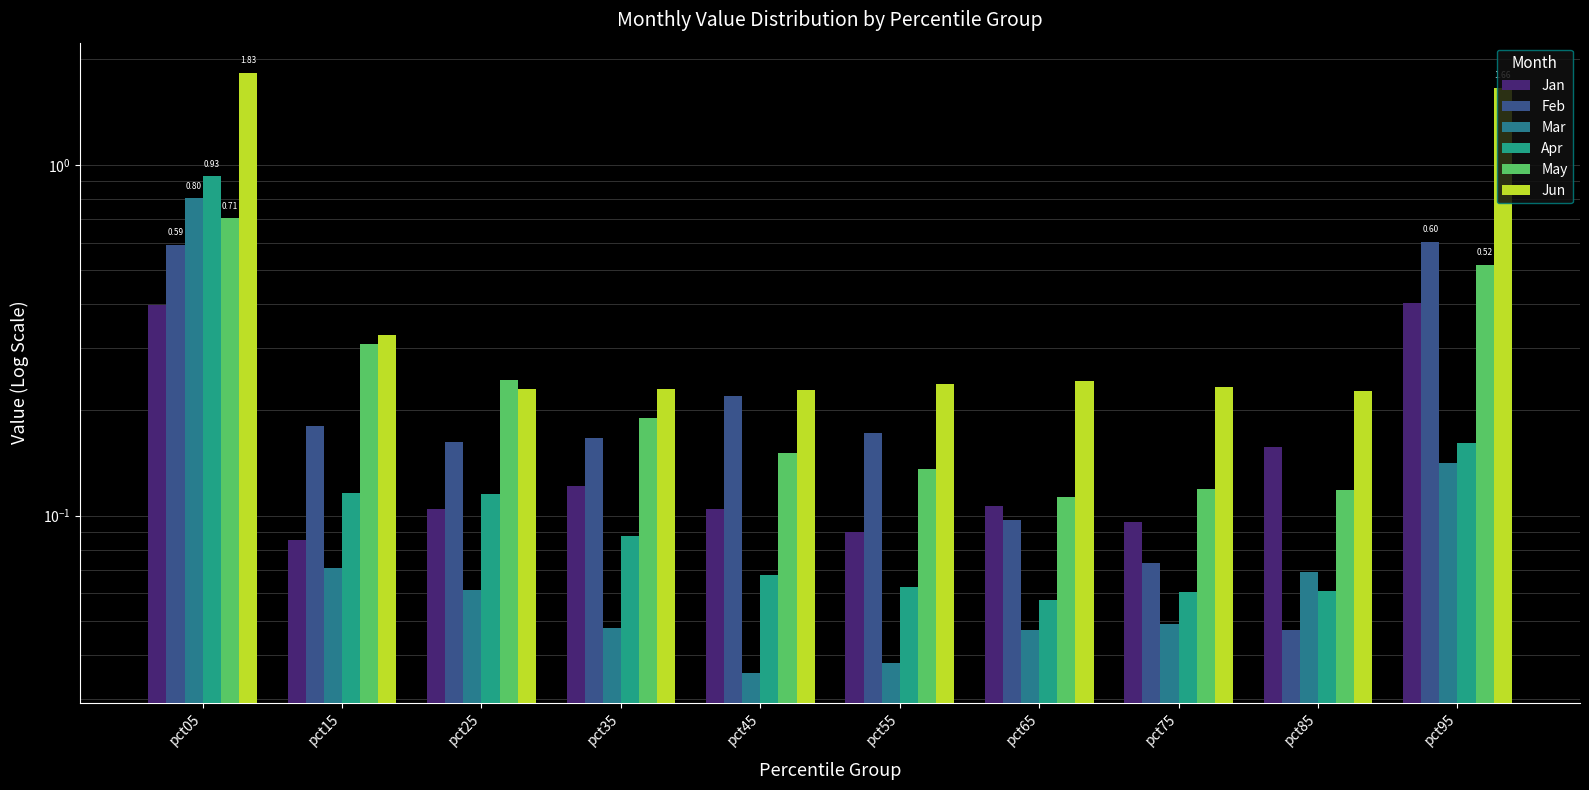

At how many categories does at least one series exceed 1?

2